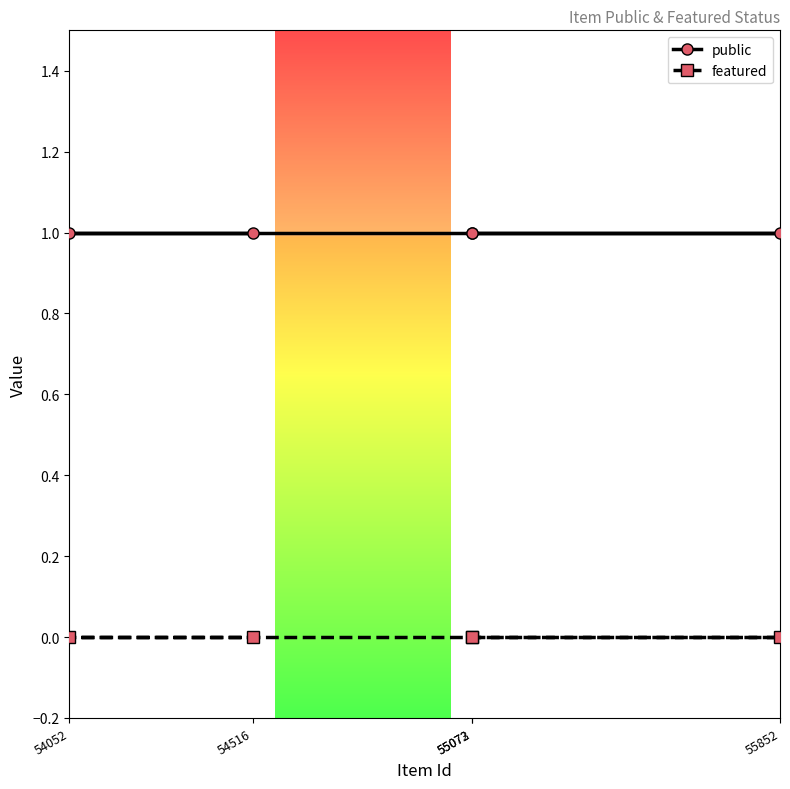

How many data points does each series have?

5